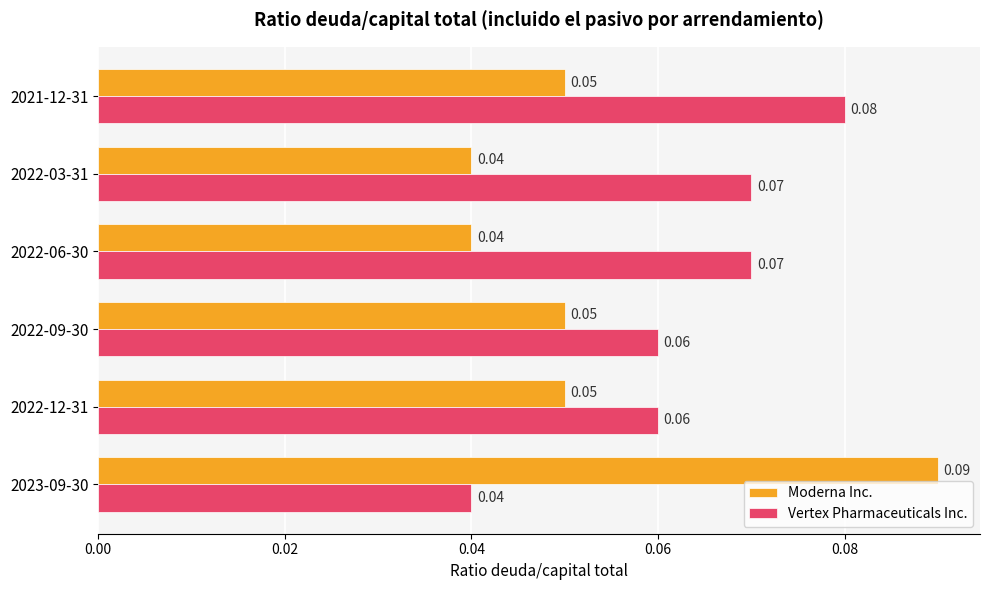

What is the sum of all Moderna Inc. values?

0.3